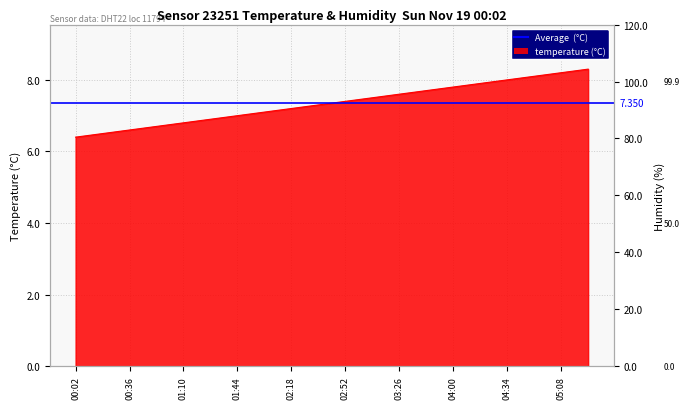

What is the change in value from 03:09 to 05:25?

+0.8